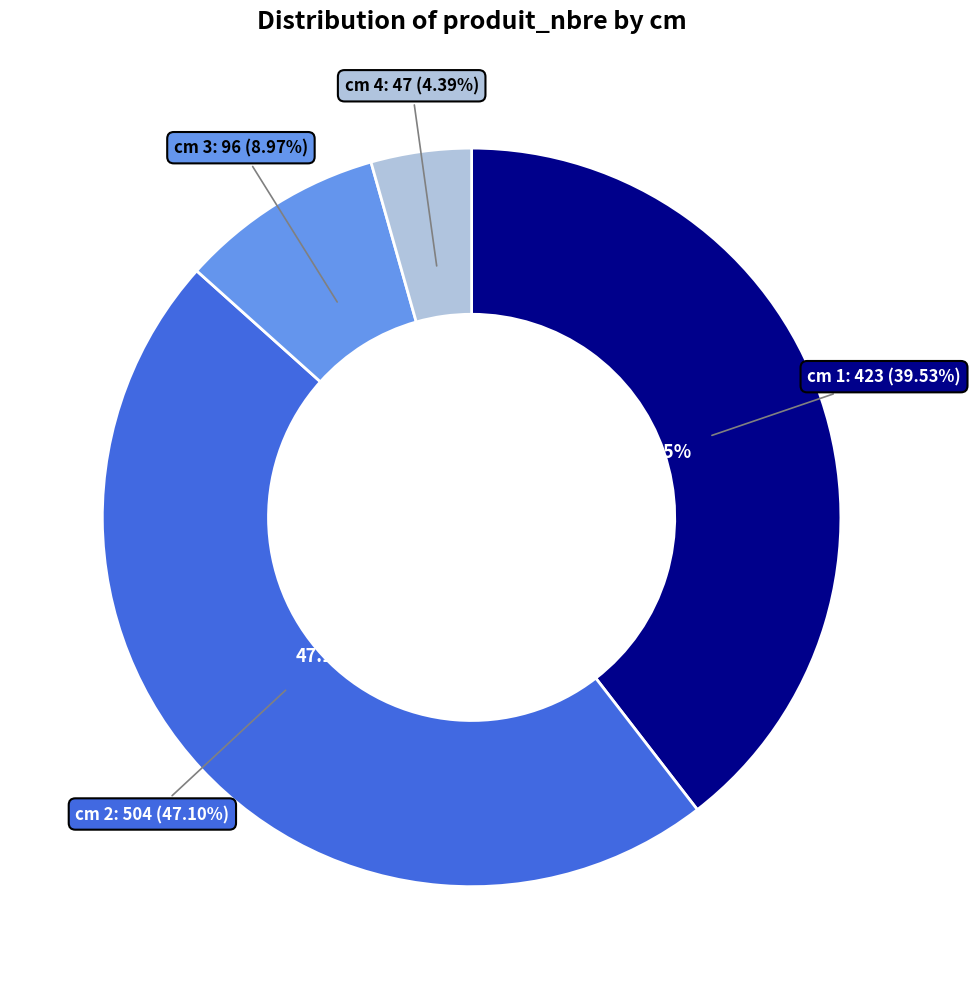

What is the change in value from 2 to 4?

-457